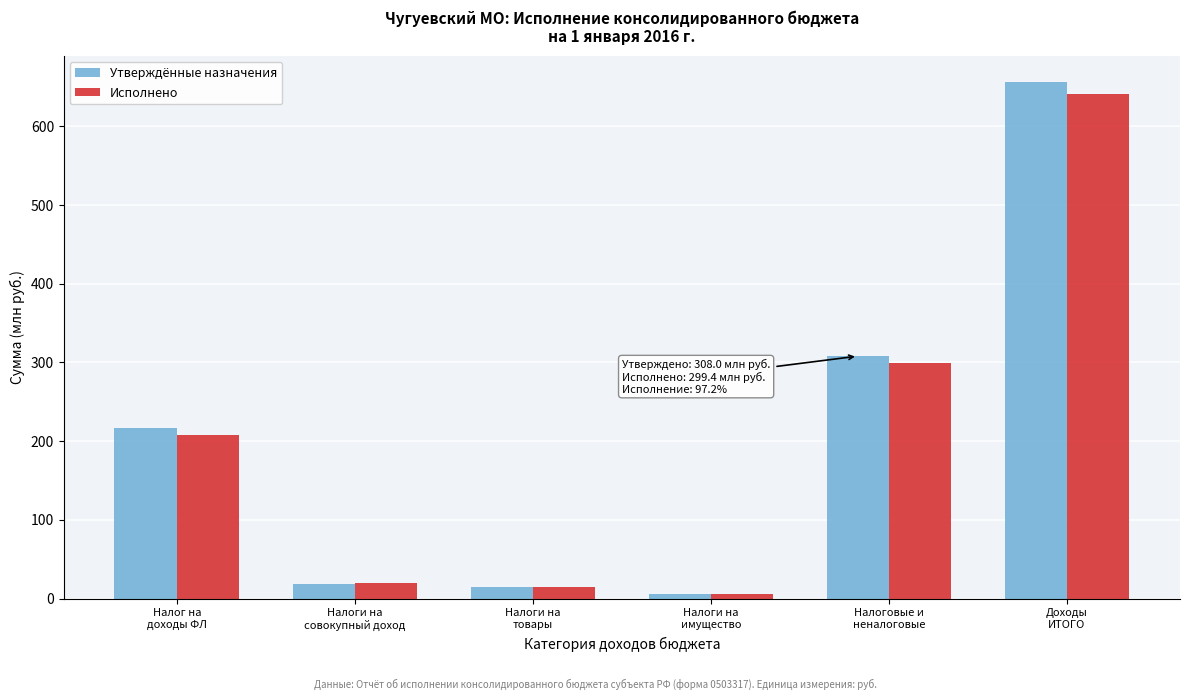

Reading right to left, list all the values displayed in this chart.

Утверждённые назначения: 656.7	308.0	5.4	15.2	19.1	216.5
Исполнено: 641.7	299.4	5.4	15.0	19.9	207.2